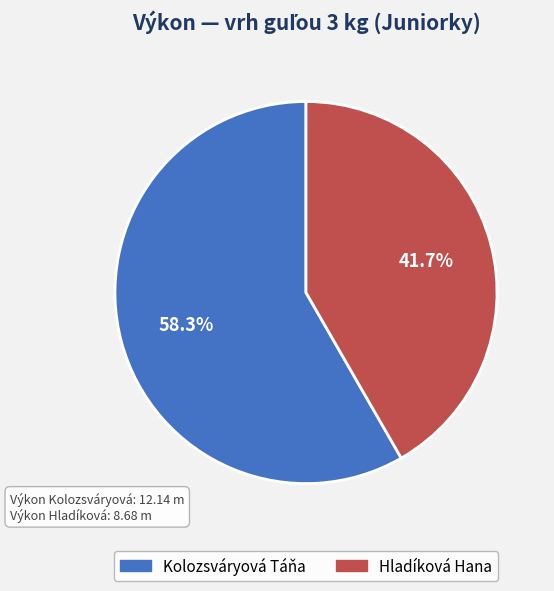

What percentage is the Hladíková Hana slice, to the nearest percent?

42%